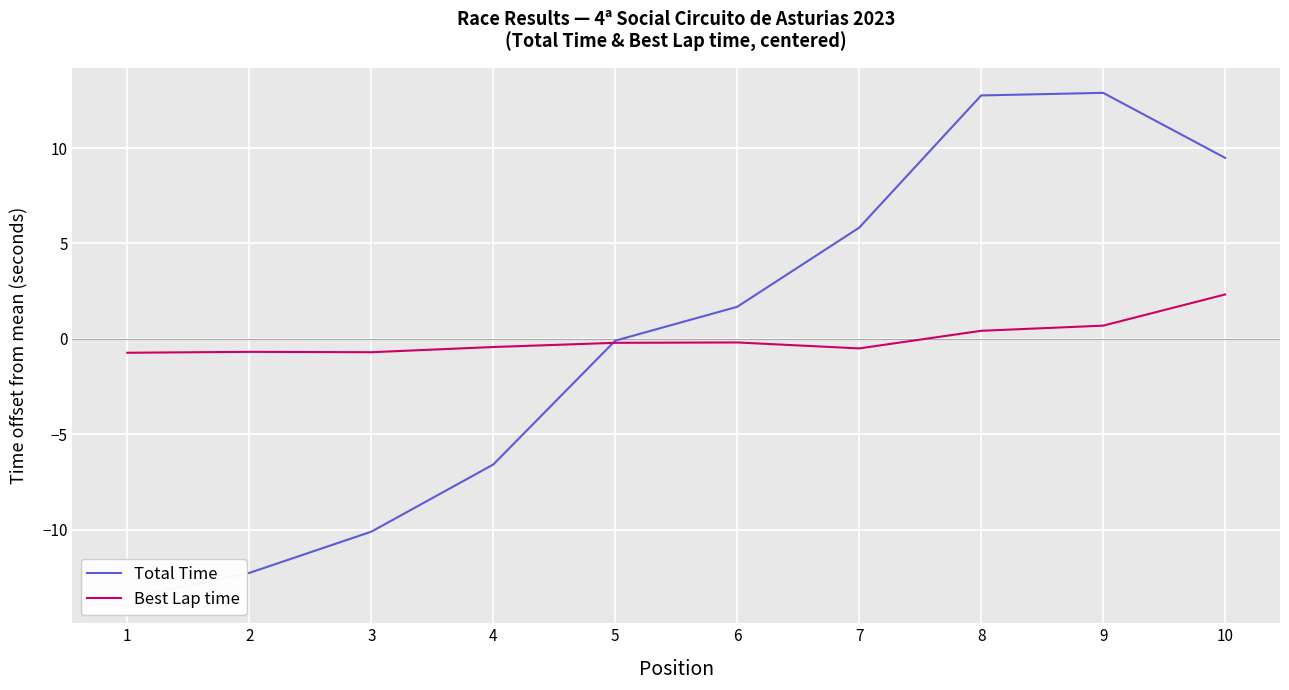

How many lines are shown in the chart?

2